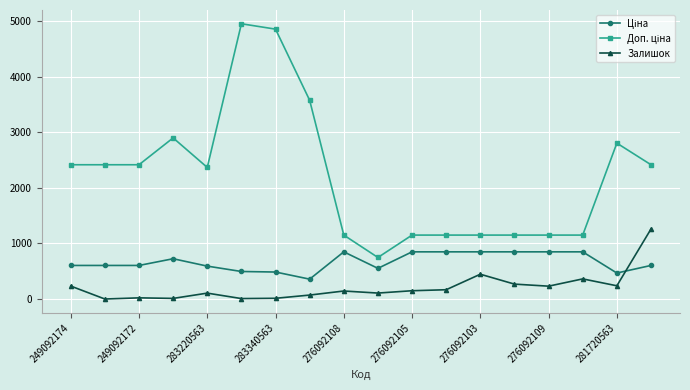

What is the maximum value shown in the chart?

4950.4